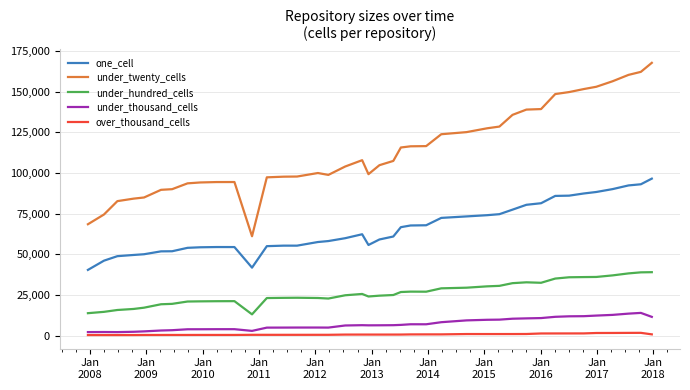

Which series has the largest range (max minus min)?

under_twenty_cells